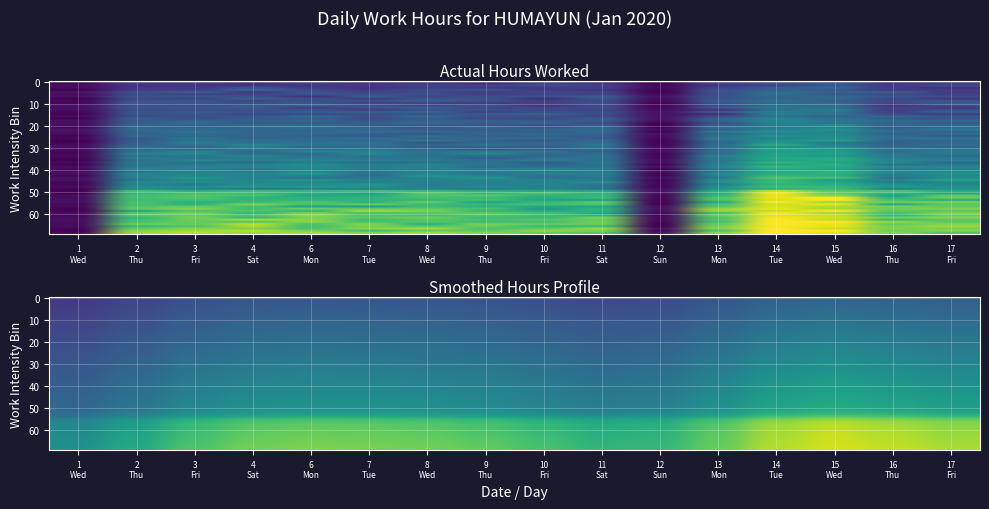

At how many categories does at least one series exceed 5?

10